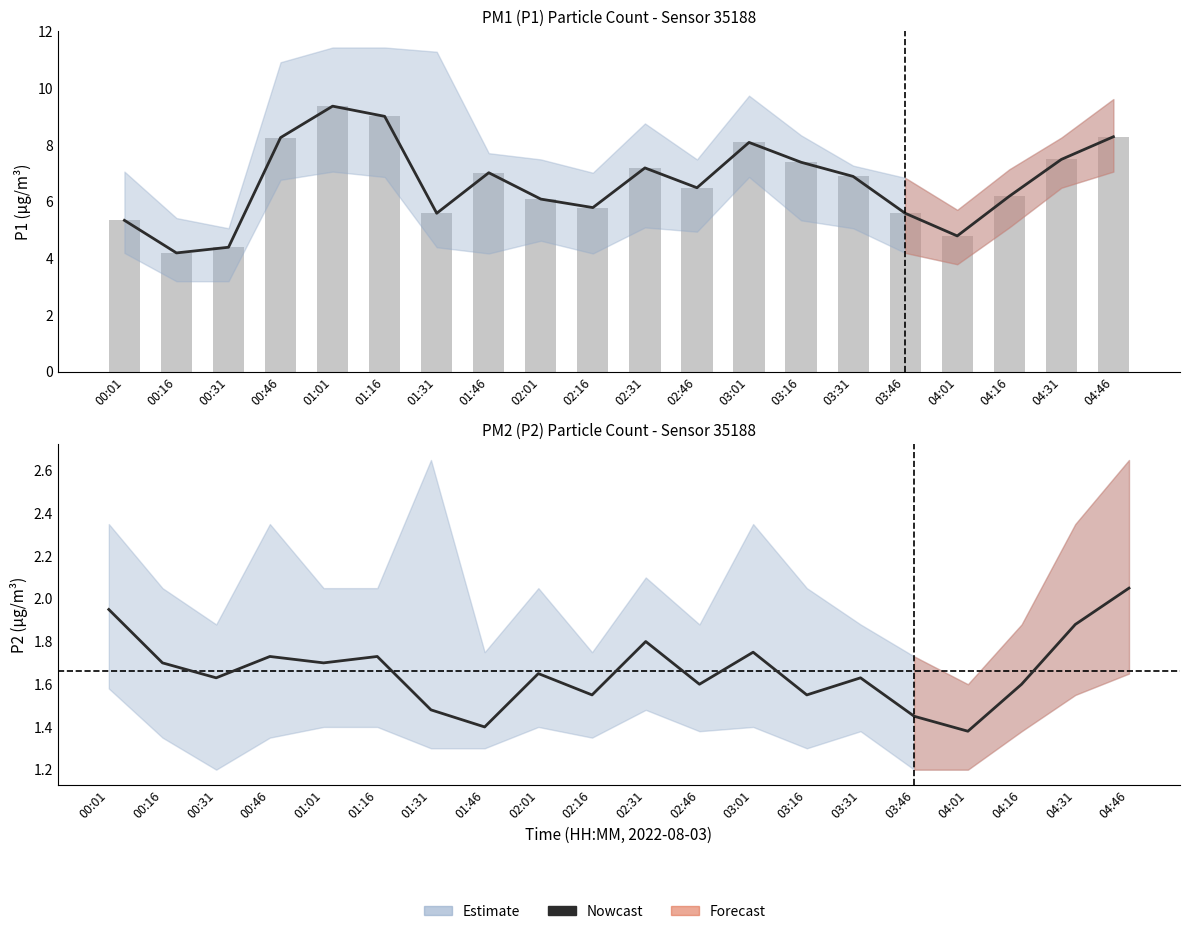

What is the difference between the second highest and second lowest values?

0.6